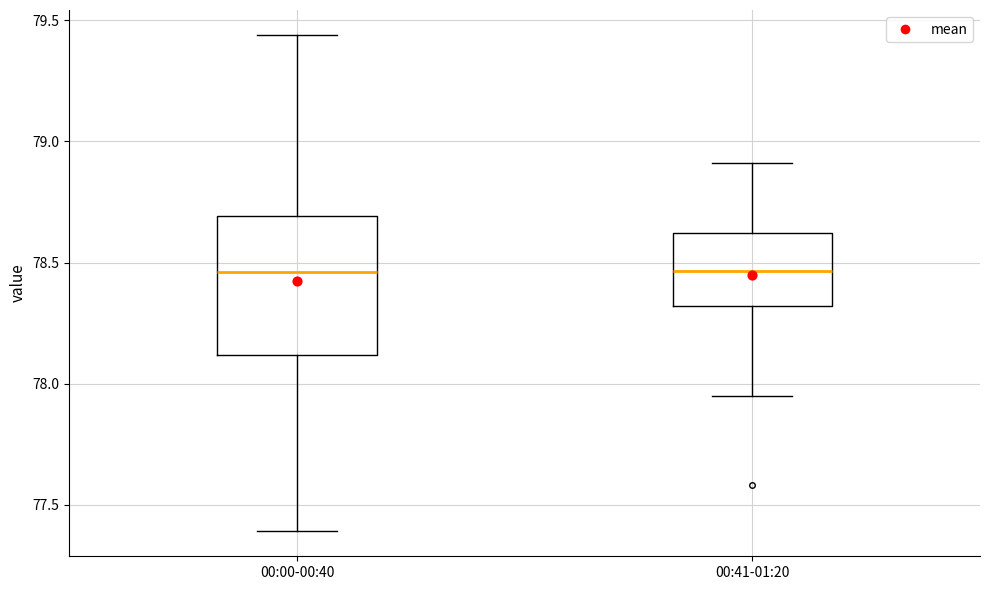

Where is the lower edge of the box for 00:41-01:20 on the y-axis? The values are not printed on the chart, so give them approximately, as read against the axis.

78.30